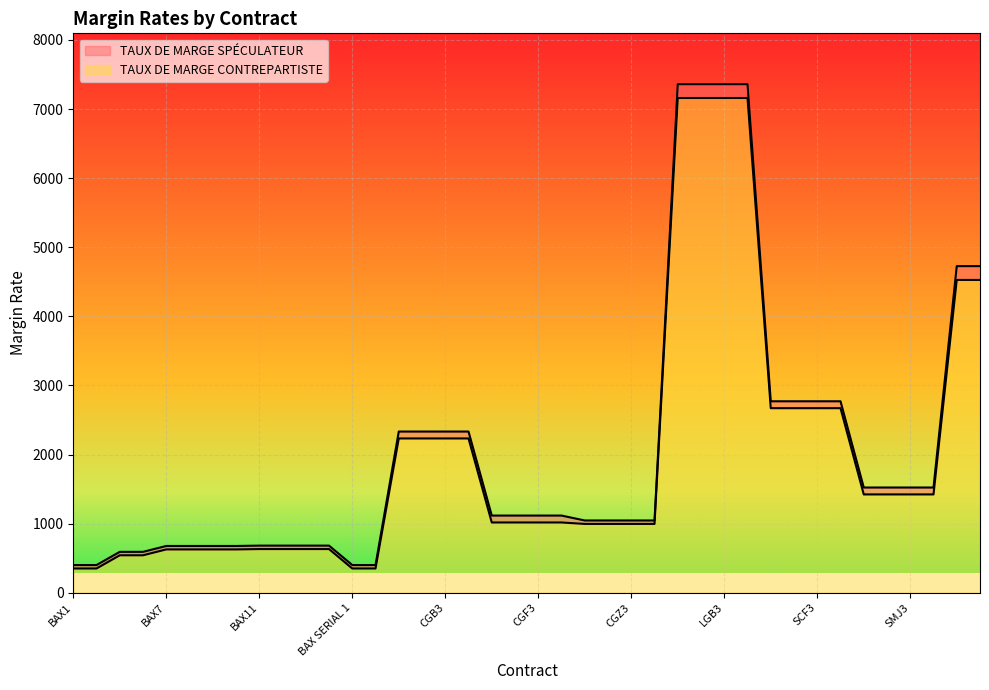

Reading left to right, list all the values displayed in this chart.

TAUX DE MARGE SPÉCULATEUR: BAX1=401	BAX4=401	BAX5=592	BAX6=592	BAX7=677	BAX8=677	BAX9=677	BAX10=677	BAX11=682	BAX12=682	BAX13=682	BAX14=682	BAX SERIAL 1=401	BAX SERIAL 2=401	CGB1=2333	CGB2=2333	CGB3=2333	CGB4=2333	CGF1=1117	CGF2=1117	CGF3=1117	CGF4=1117	CGZ1=1046	CGZ2=1046	CGZ3=1046	CGZ4=1046	LGB1=7360	LGB2=7360	LGB3=7360	LGB4=7360	SCF1=2771	SCF2=2771	SCF3=2771	SCF4=2771	SMJ1=1523	SMJ2=1523	SMJ3=1523	SMJ4=1523	SXA1=4727	SXA2=4727
TAUX DE MARGE CONTREPARTISTE: BAX1=351	BAX4=351	BAX5=542	BAX6=542	BAX7=627	BAX8=627	BAX9=627	BAX10=627	BAX11=632	BAX12=632	BAX13=632	BAX14=632	BAX SERIAL 1=351	BAX SERIAL 2=351	CGB1=2233	CGB2=2233	CGB3=2233	CGB4=2233	CGF1=1017	CGF2=1017	CGF3=1017	CGF4=1017	CGZ1=996	CGZ2=996	CGZ3=996	CGZ4=996	LGB1=7160	LGB2=7160	LGB3=7160	LGB4=7160	SCF1=2671	SCF2=2671	SCF3=2671	SCF4=2671	SMJ1=1423	SMJ2=1423	SMJ3=1423	SMJ4=1423	SXA1=4527	SXA2=4527